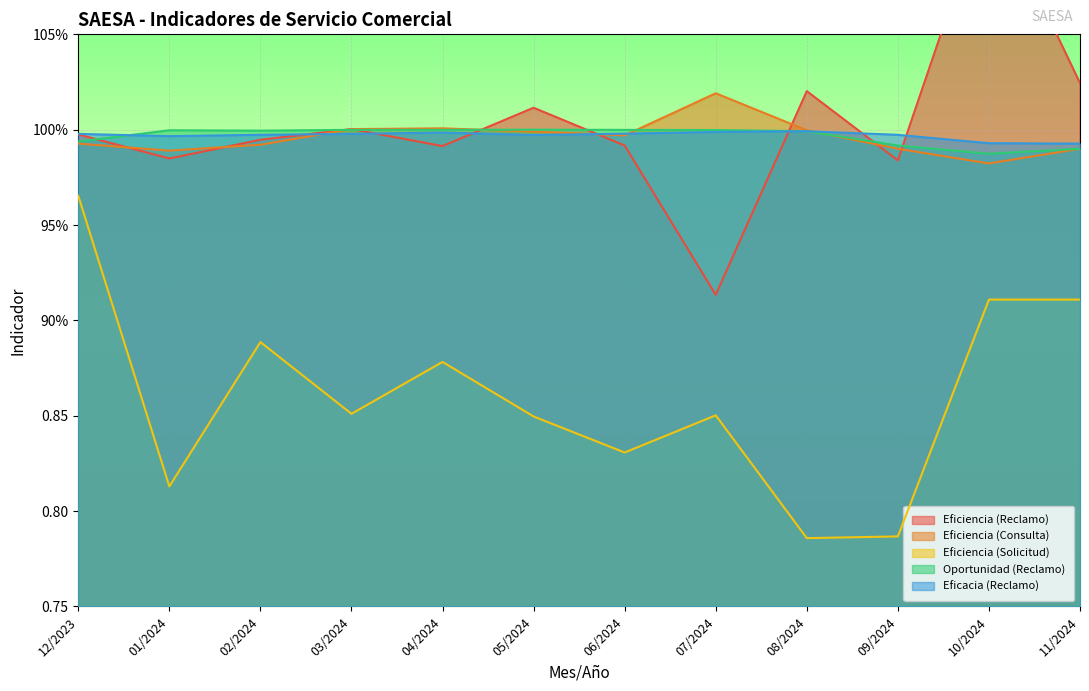

What is the sum of all Eficiencia (Reclamo) values?

12.0